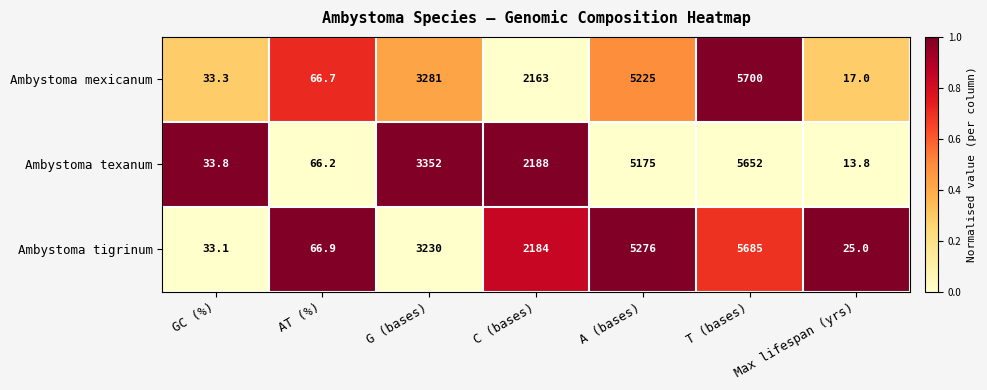

How many data points does each series have?

7